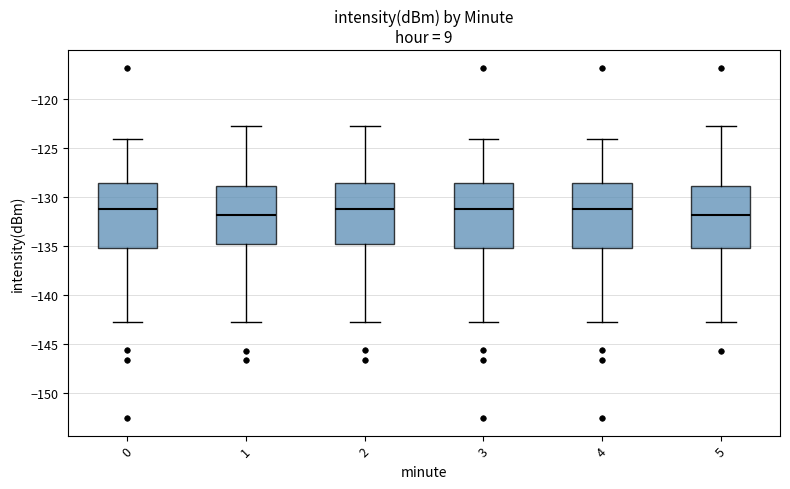

Where does the median line of the box at x = 1 sit on the y-axis? The values are not printed on the chart, so give them approximately, as read against the axis.

-132.0